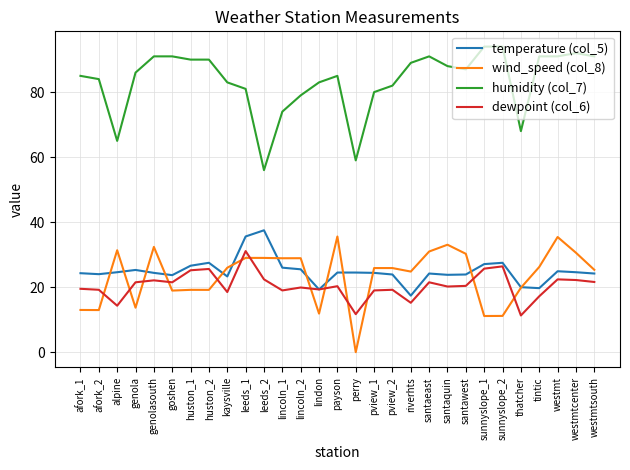

Does the chart have visible grid lines?

Yes